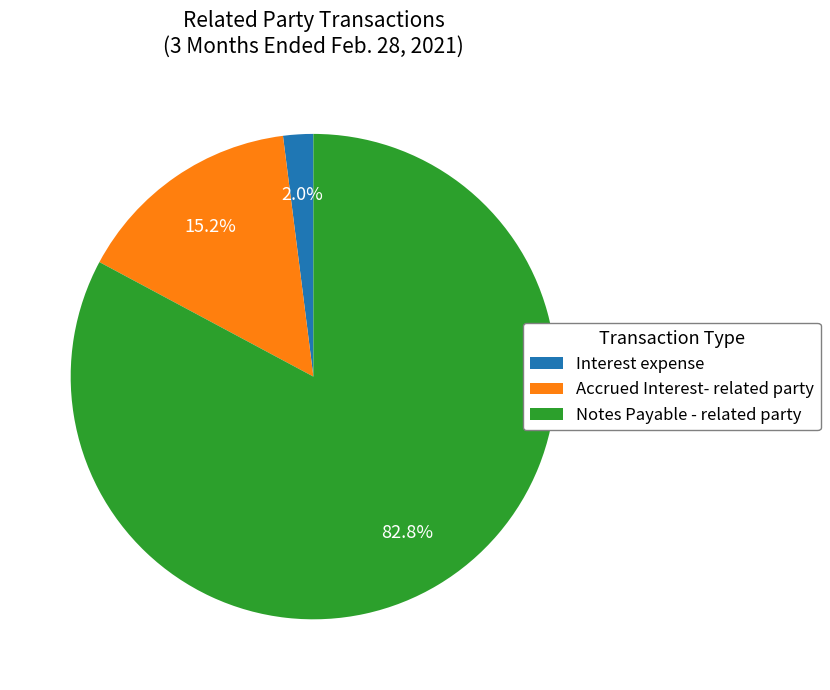

Which slice represents more than half of the pie?

Notes Payable - related party